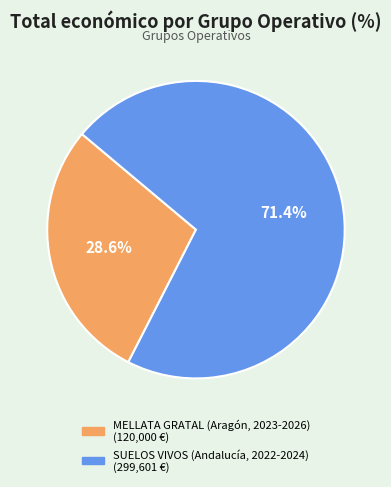

Does any single category account for the majority?

Yes